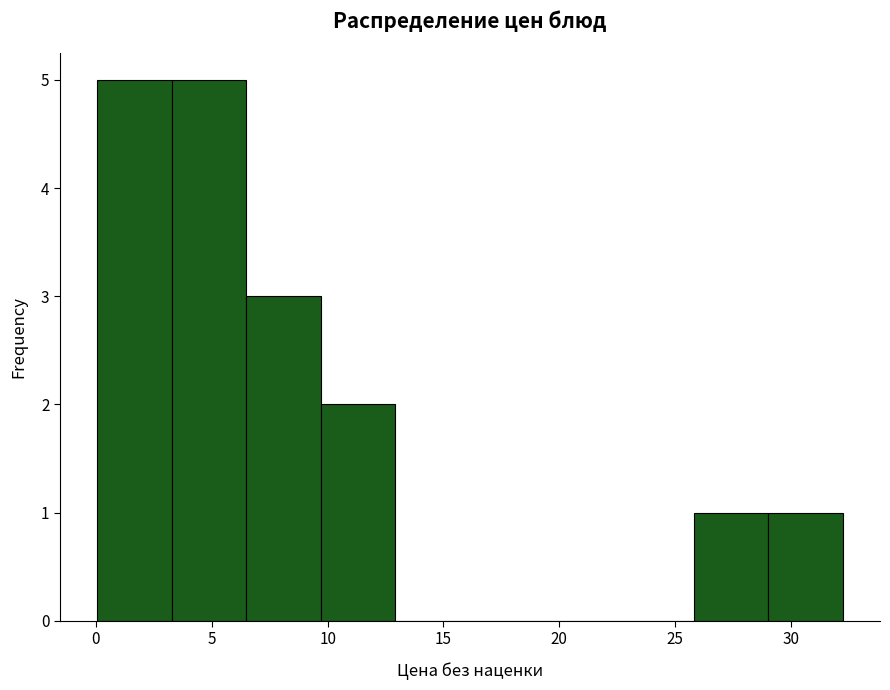

Reading left to right, transcribe this chart: for each bar, give the range it covers on the x-axis and its height. Neither the bar edges nor the heights are printed on the chart, so give them approximately, as read against the axes.

0.0 to 3.5: 5
3.5 to 6.5: 5
6.5 to 9.5: 3
9.5 to 13.0: 2
13.0 to 16.0: 0
16.0 to 19.5: 0
19.5 to 22.5: 0
22.5 to 26.0: 0
26.0 to 29.0: 1
29.0 to 32.0: 1